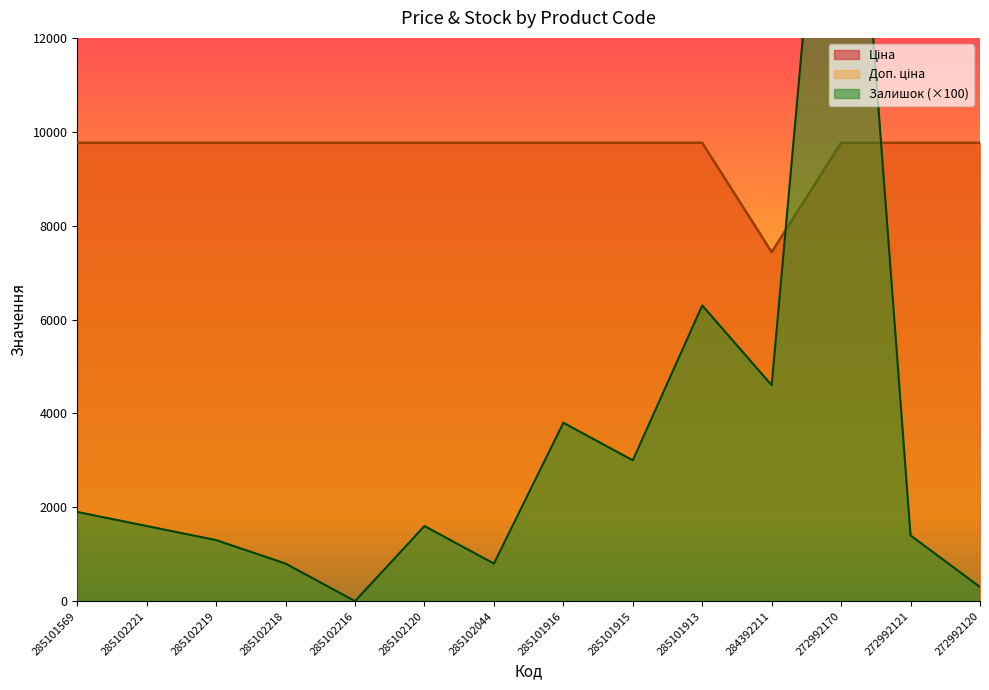

The Ціна series shows 16054.5 at 285102221. True or false?

False